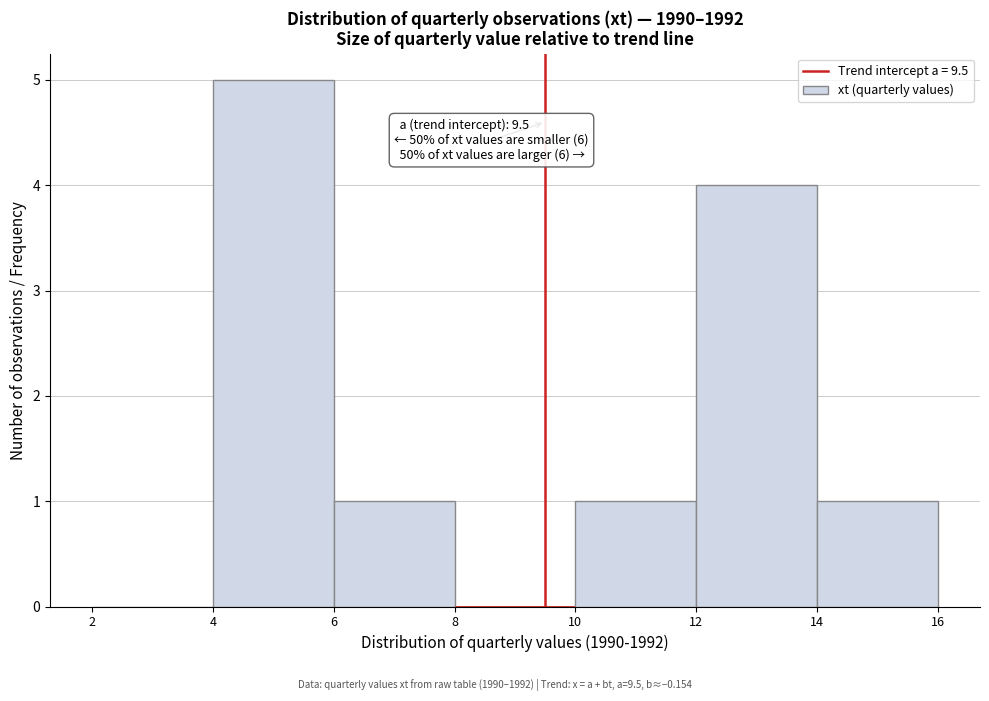

Over which range of the x-axis is the bar tallest?

4 to 6